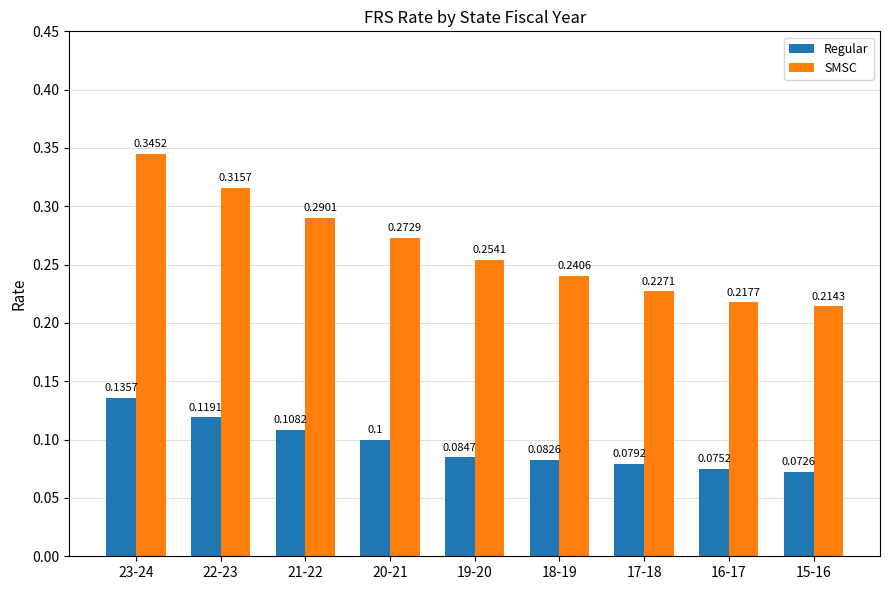

List the labels in order of SMSC value, smallest first.

15-16, 16-17, 17-18, 18-19, 19-20, 20-21, 21-22, 22-23, 23-24